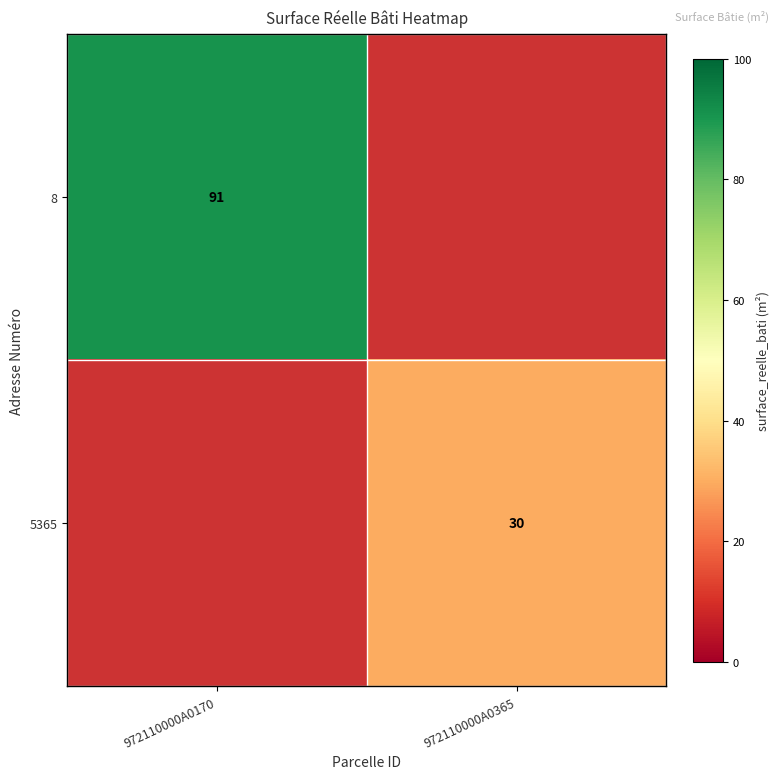

The 5365 series shows 11.7 at 972110000A0365. True or false?

False